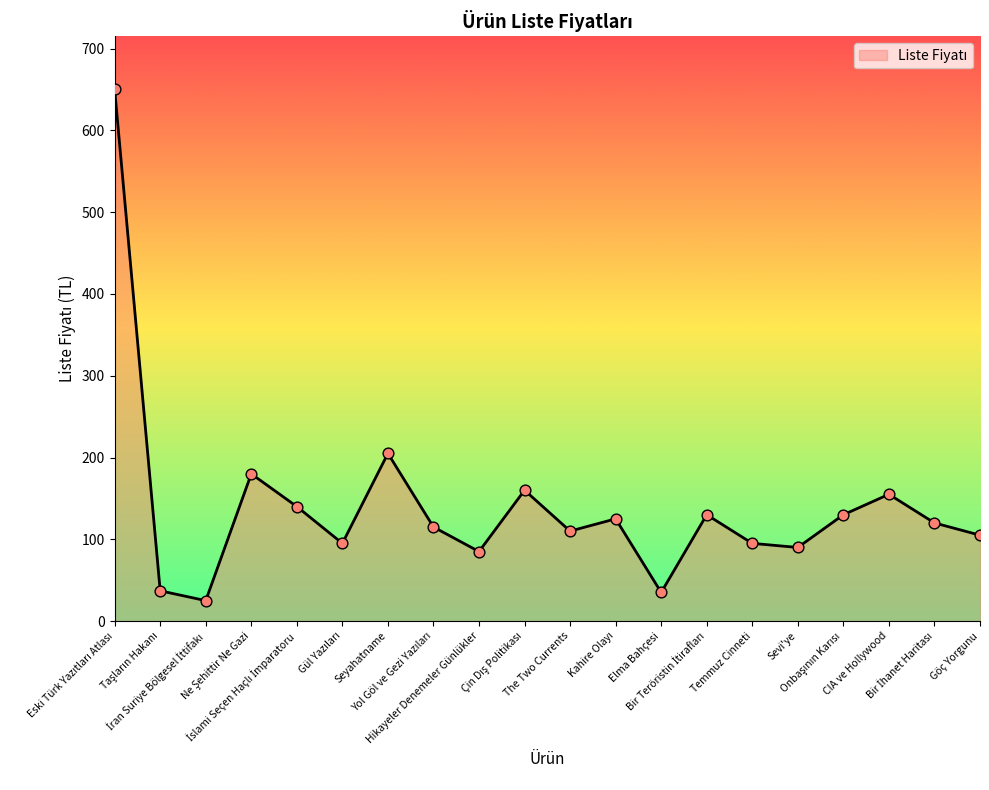

What is the maximum value shown in the chart?

650